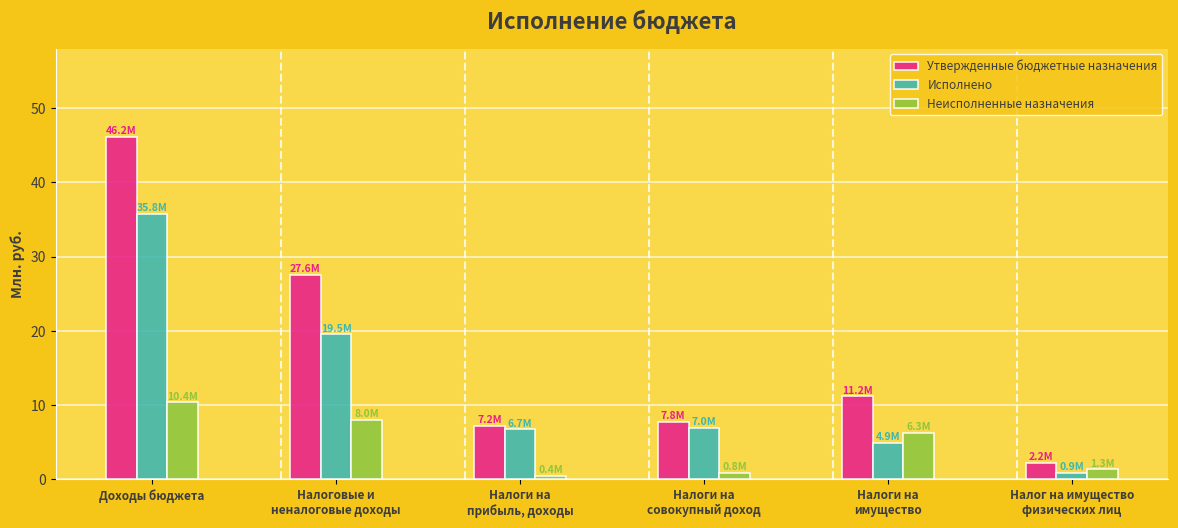

Reading right to left, transcribe all the data shown in this chart.

Утвержденные бюджетные назначения: 2.2	11.2	7.8	7.2	27.6	46.2
Исполнено: 0.9	4.9	7.0	6.7	19.5	35.8
Неисполненные назначения: 1.3	6.3	0.8	0.4	8.0	10.4